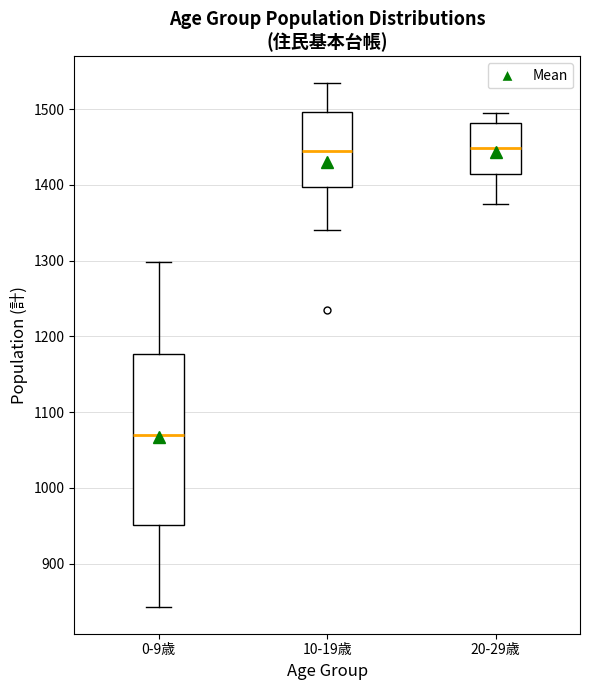

Where is the upper edge of the box for 20-29歳 on the y-axis? The values are not printed on the chart, so give them approximately, as read against the axis.

1480